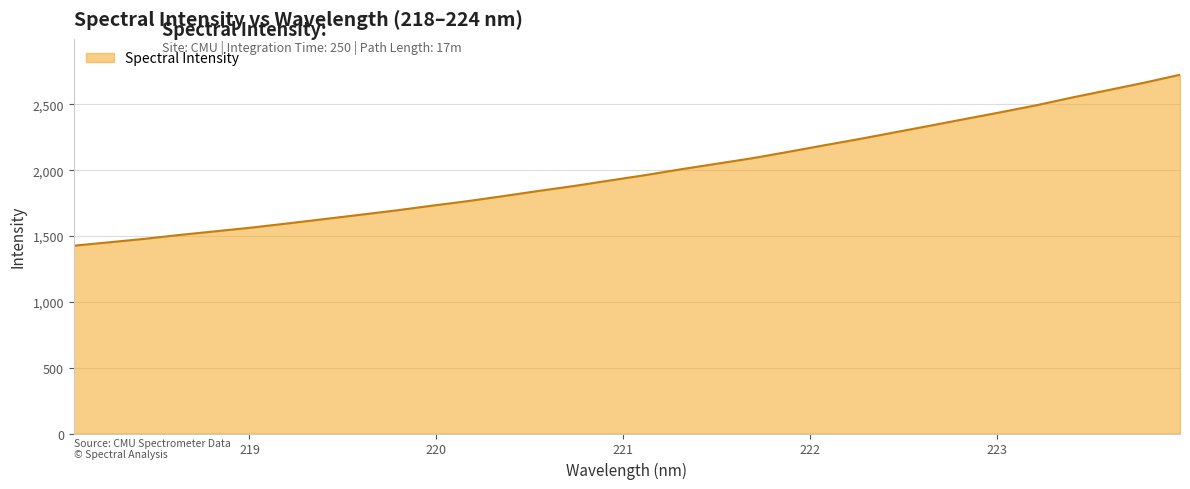

What is the maximum value shown in the chart?

2724.9